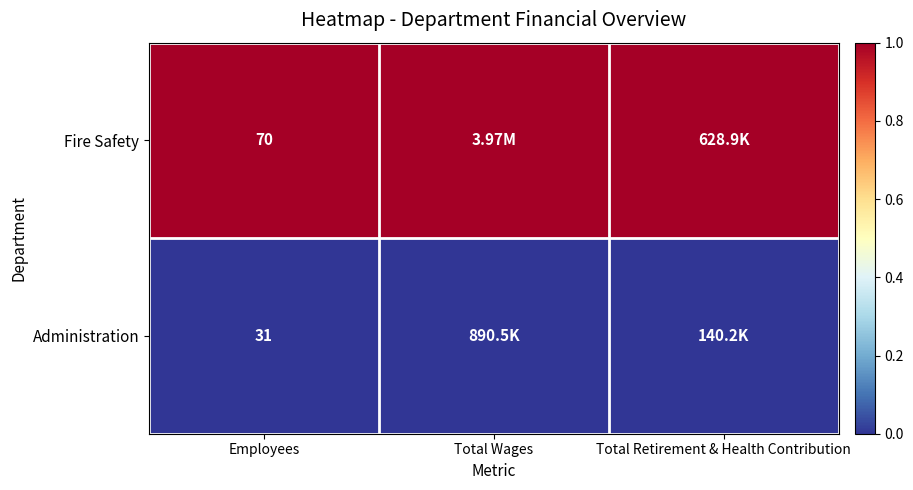

At Employees, list the series in order from largest to smallest.

Fire Safety, Administration